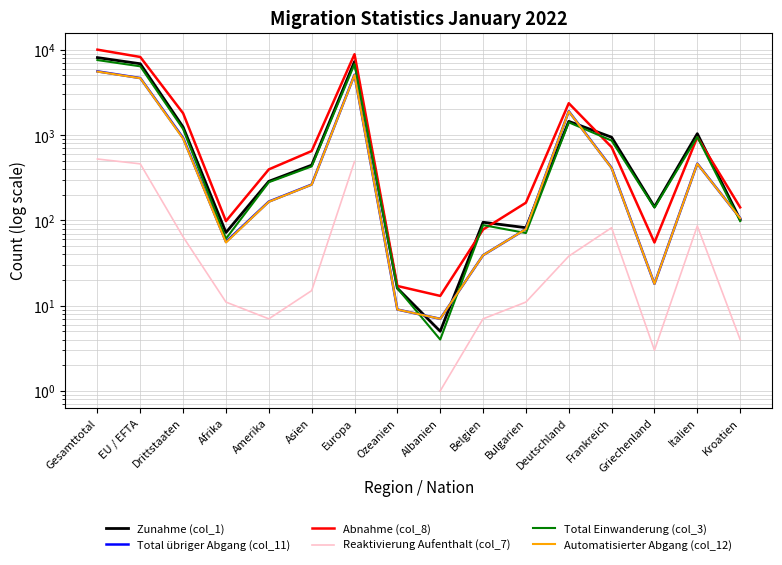

What is the value of the Abnahme (col_8) point at the 6th from the left?

650.0